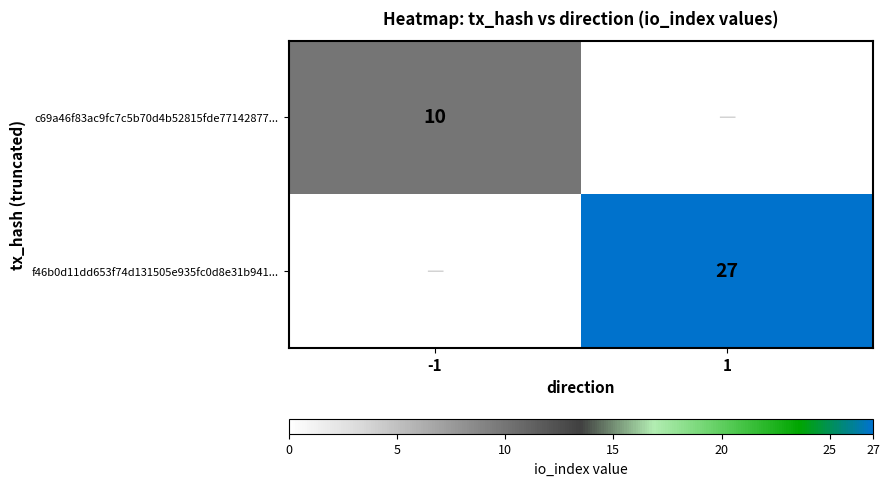

What is the difference between the highest and lowest values at 1?

27